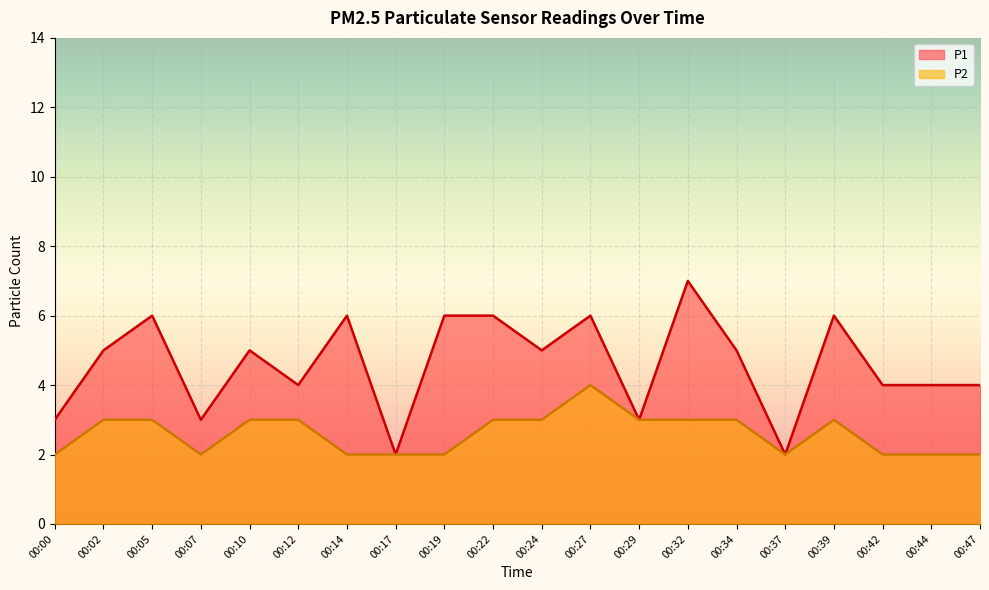

What is the sum of all P2 values?

52